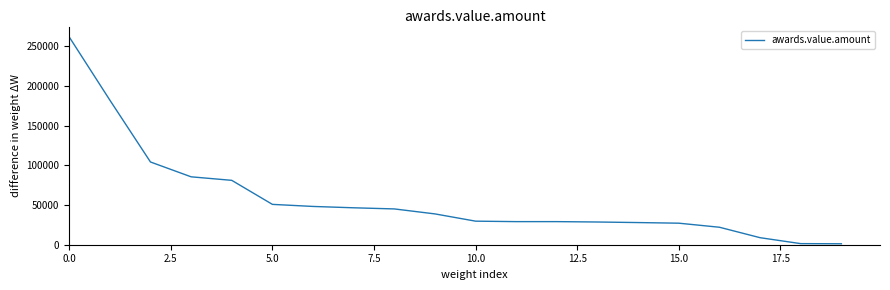

What is the greatest value displayed?

261672.0